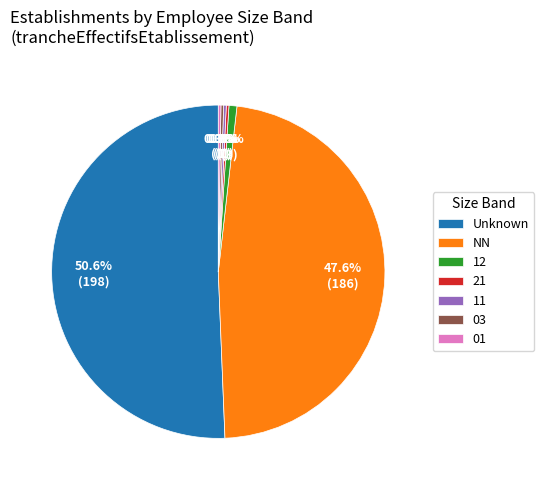

What is the majority slice?

Unknown